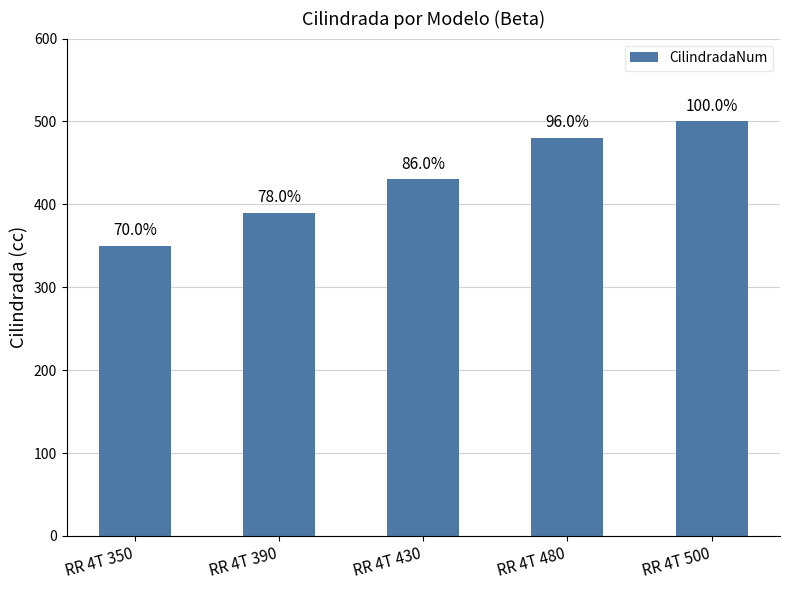

Which category has the highest value across all series?

RR 4T 500